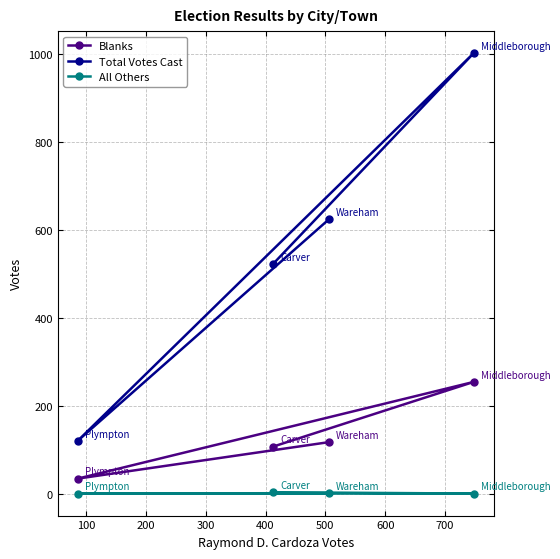

How many data points in Blanks are above 117?

1